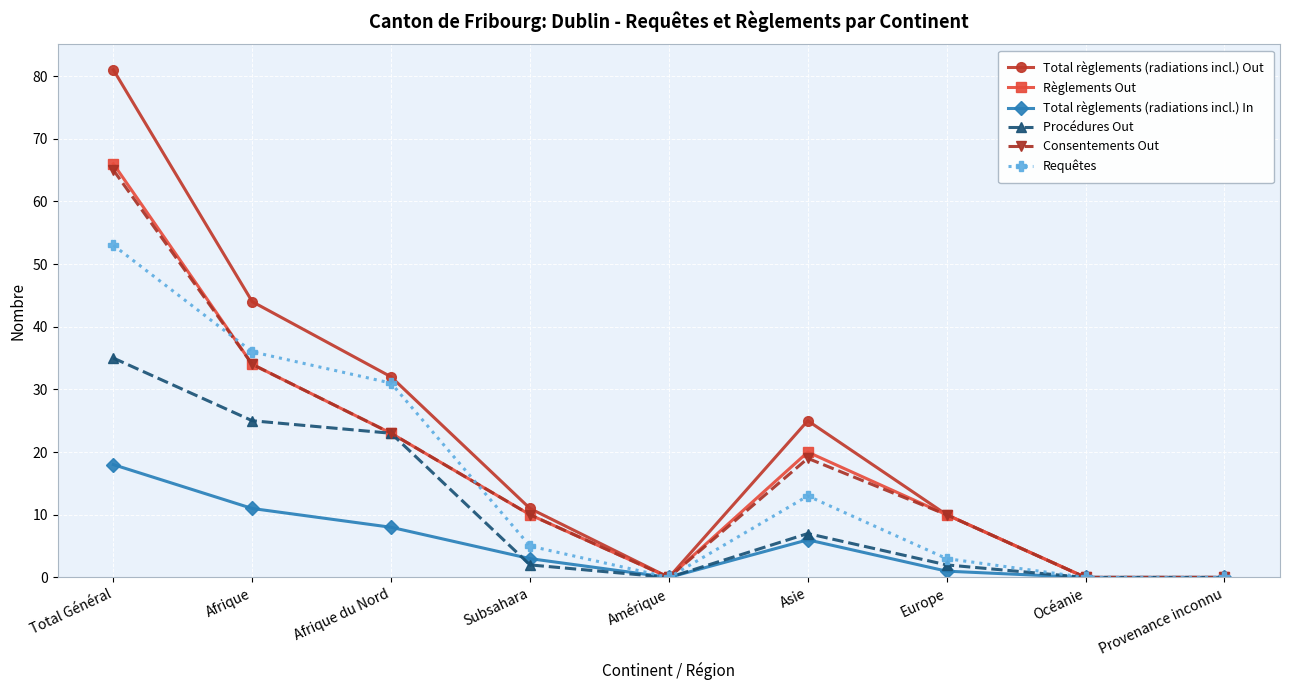

Reading left to right, what are all the values shown in this chart?

Total règlements (radiations incl.) Out: Total Général=81	Afrique=44	Afrique du Nord=32	Subsahara=11	Amérique=0	Asie=25	Europe=10	Océanie=0	Provenance inconnu=0
Règlements Out: Total Général=66	Afrique=34	Afrique du Nord=23	Subsahara=10	Amérique=0	Asie=20	Europe=10	Océanie=0	Provenance inconnu=0
Total règlements (radiations incl.) In: Total Général=18	Afrique=11	Afrique du Nord=8	Subsahara=3	Amérique=0	Asie=6	Europe=1	Océanie=0	Provenance inconnu=0
Procédures Out: Total Général=35	Afrique=25	Afrique du Nord=23	Subsahara=2	Amérique=0	Asie=7	Europe=2	Océanie=0	Provenance inconnu=0
Consentements Out: Total Général=65	Afrique=34	Afrique du Nord=23	Subsahara=10	Amérique=0	Asie=19	Europe=10	Océanie=0	Provenance inconnu=0
Requêtes: Total Général=53	Afrique=36	Afrique du Nord=31	Subsahara=5	Amérique=0	Asie=13	Europe=3	Océanie=0	Provenance inconnu=0